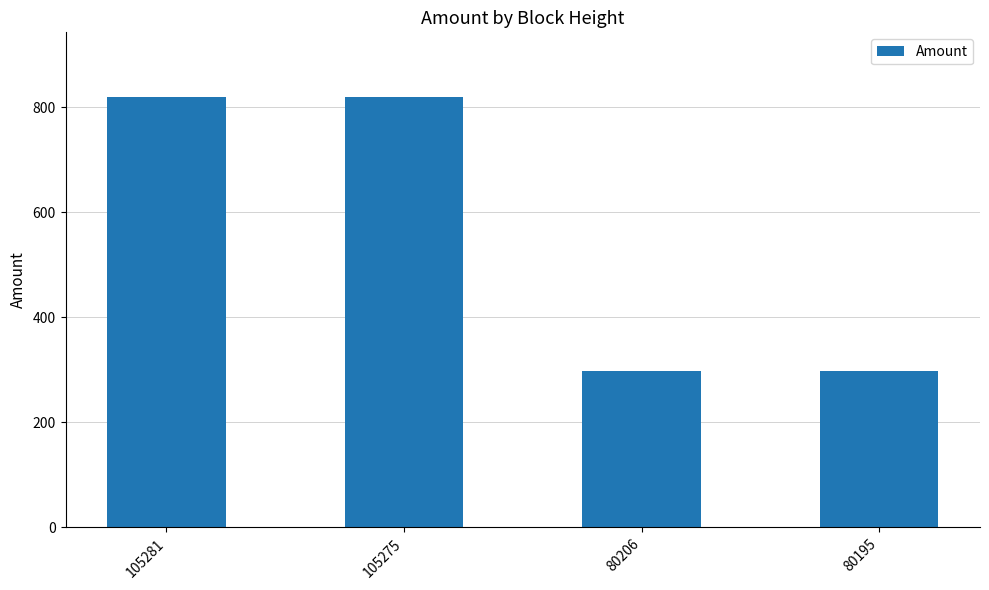

What is the value of the 2nd bar from the left?

819.7